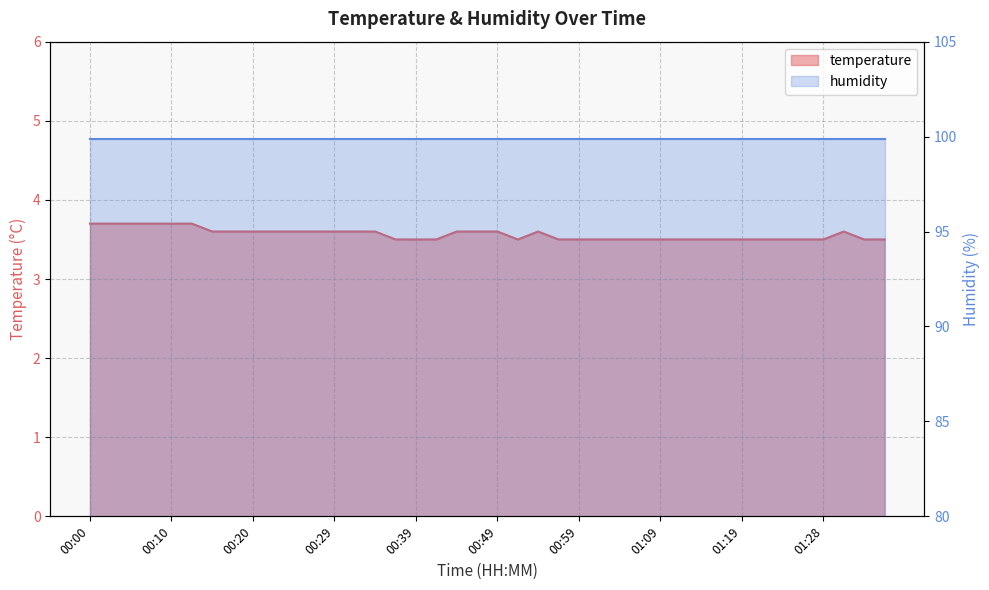

Where is the first local minimum?

00:52